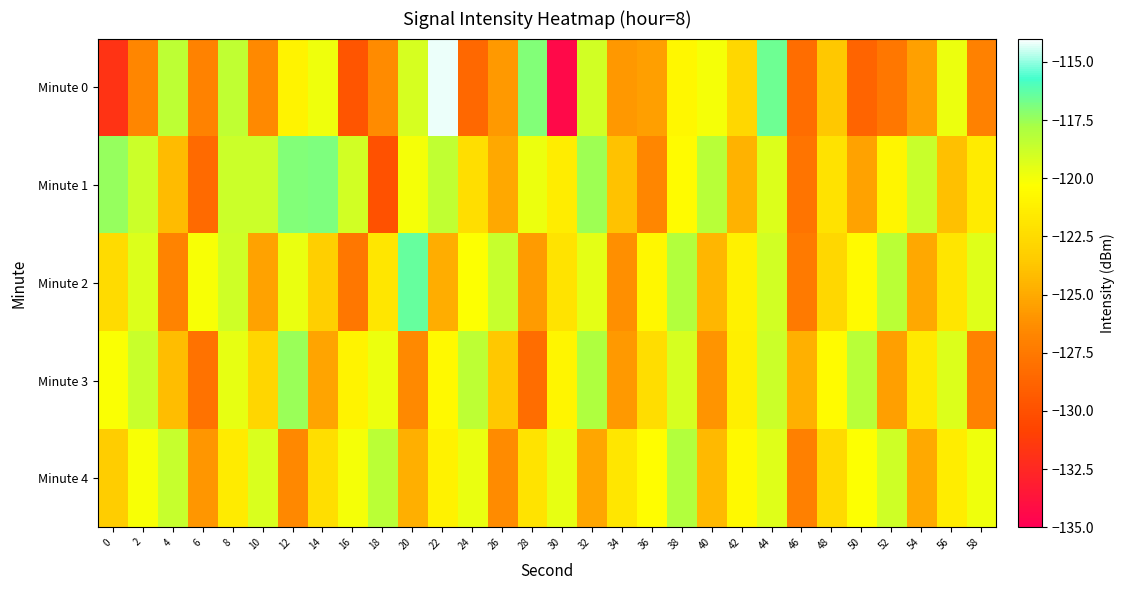

What is the spread (max minus min) of values at 24?

10.2